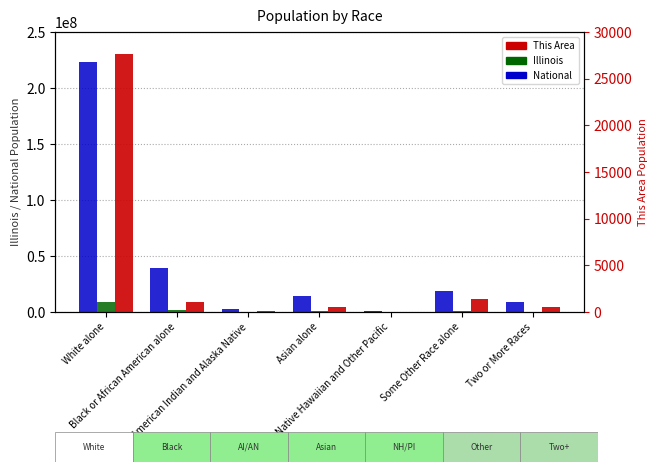

What is the value of the National bar at the 5th from the left?

540013